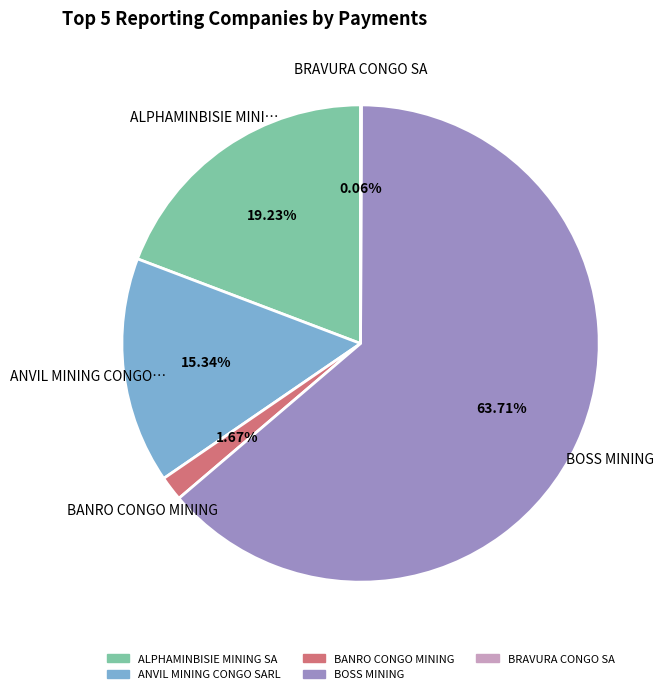

To the nearest percent, what is the average slice percentage?

20%